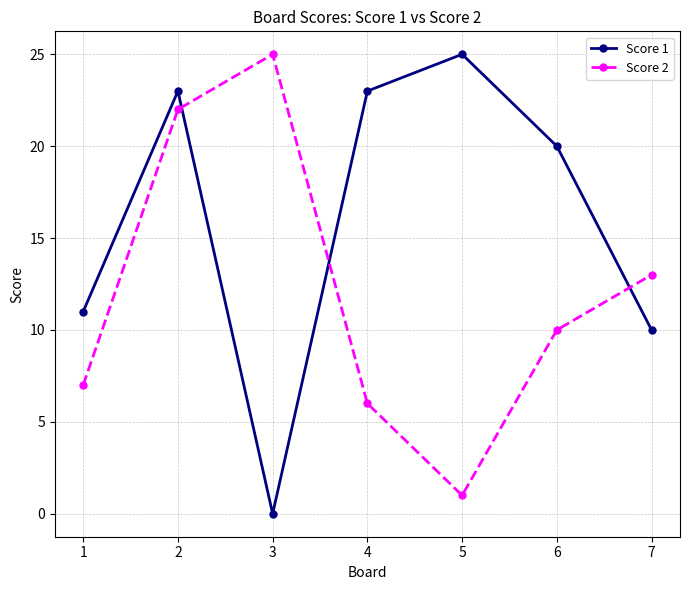

At which category is the sum across all series the highest?

2